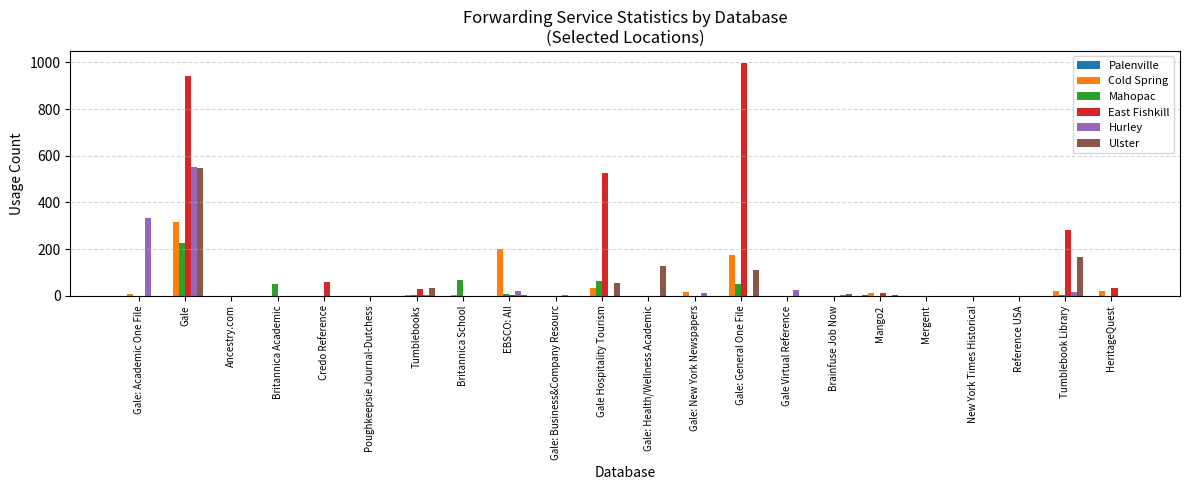

Which series has the largest total across all categories?

East Fishkill